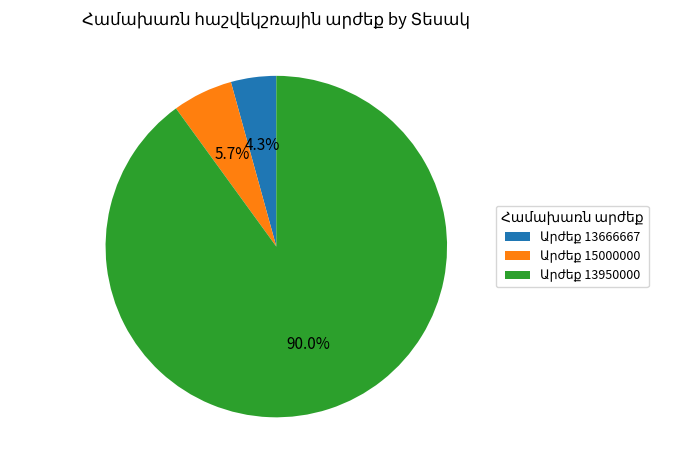

Is there a majority slice in this chart?

Yes